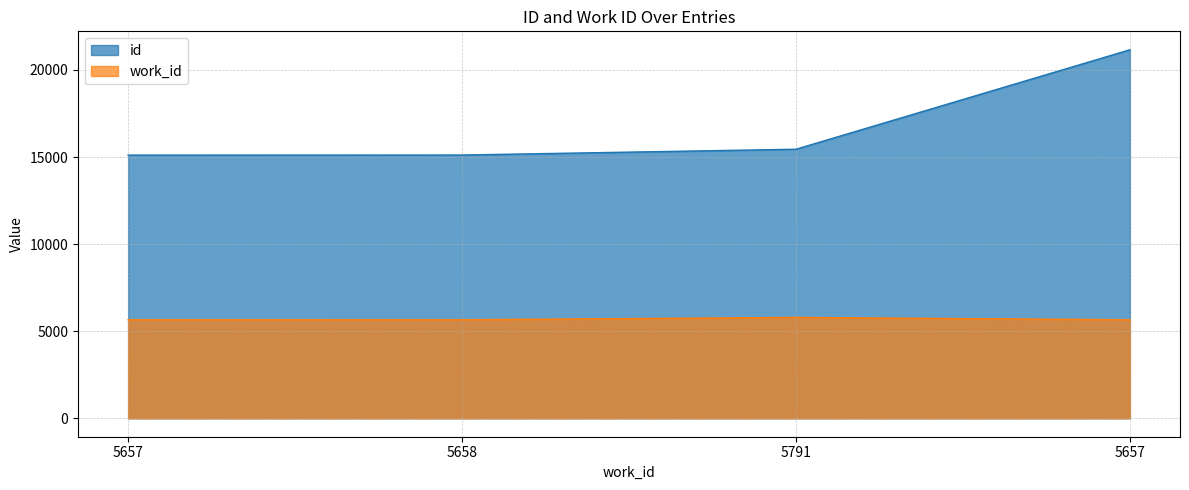

Reading left to right, transcribe all the data shown in this chart.

id: 5657=15110	5658=15114	5791=15447	5657=21157
work_id: 5657=5657	5658=5658	5791=5791	5657=5657